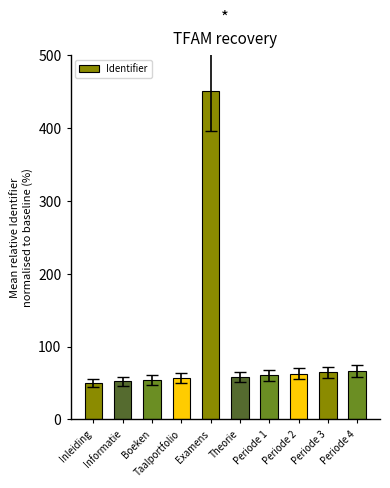

What is the smallest value displayed?

50.0